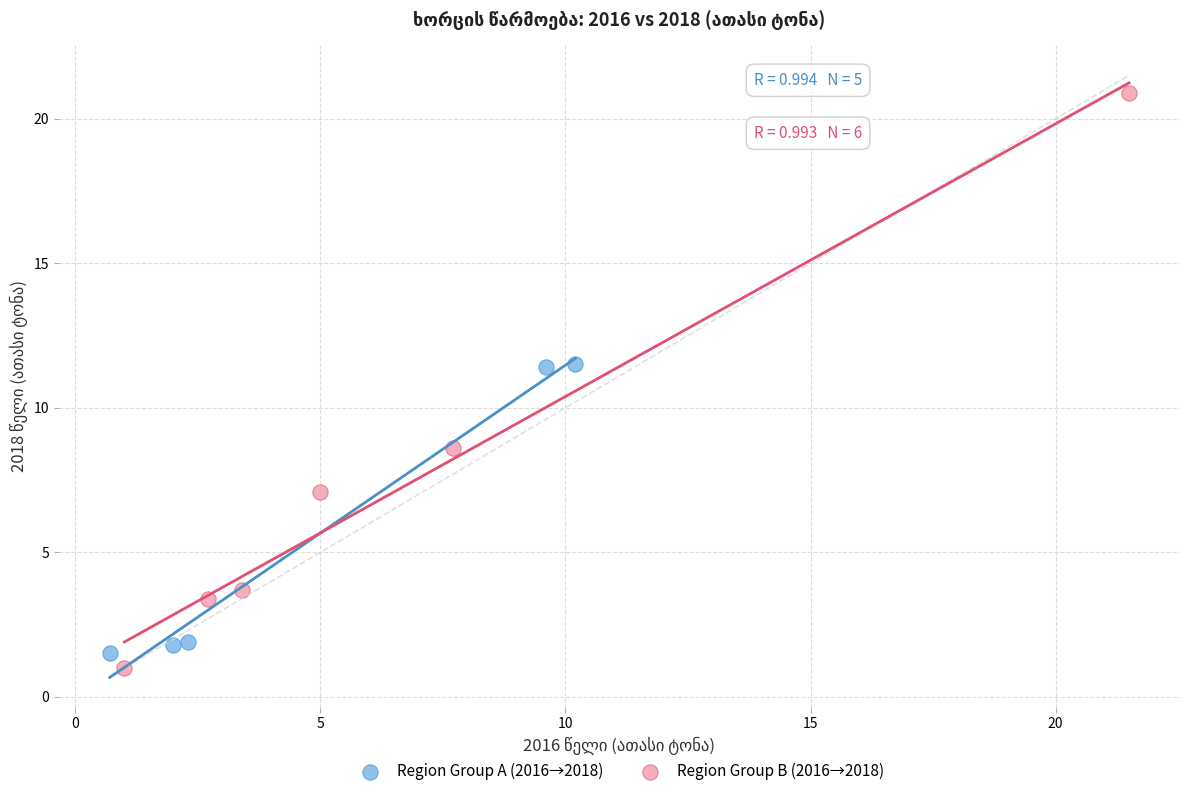

Which series contains the highest Y value?

Region Group B (2016→2018)